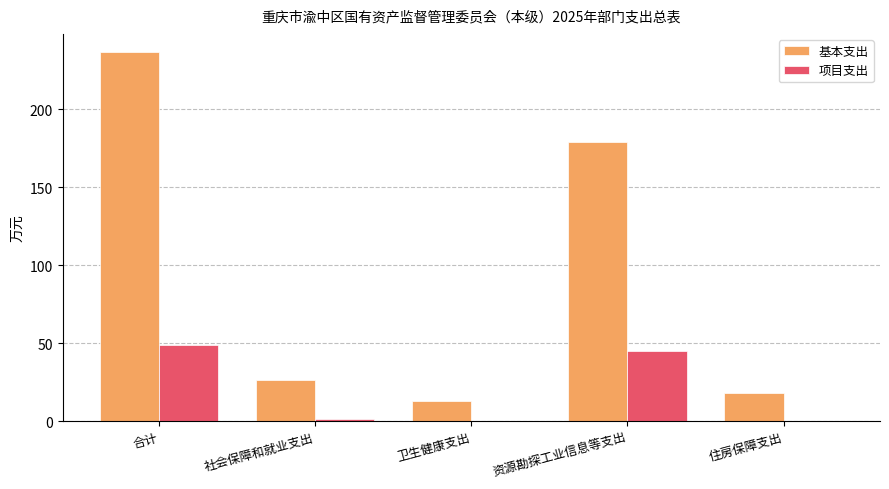

At which label is 基本支出 closest to 124?

资源勘探工业信息等支出